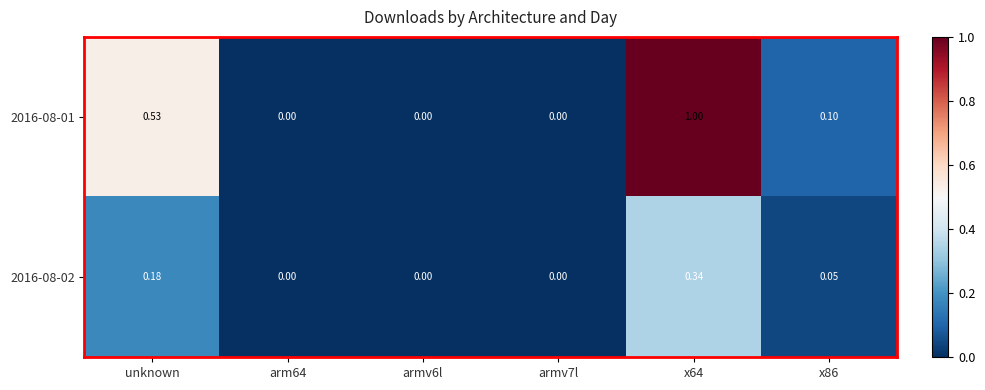

Rank the series by their average value, from lowest to highest.

2016-08-02, 2016-08-01